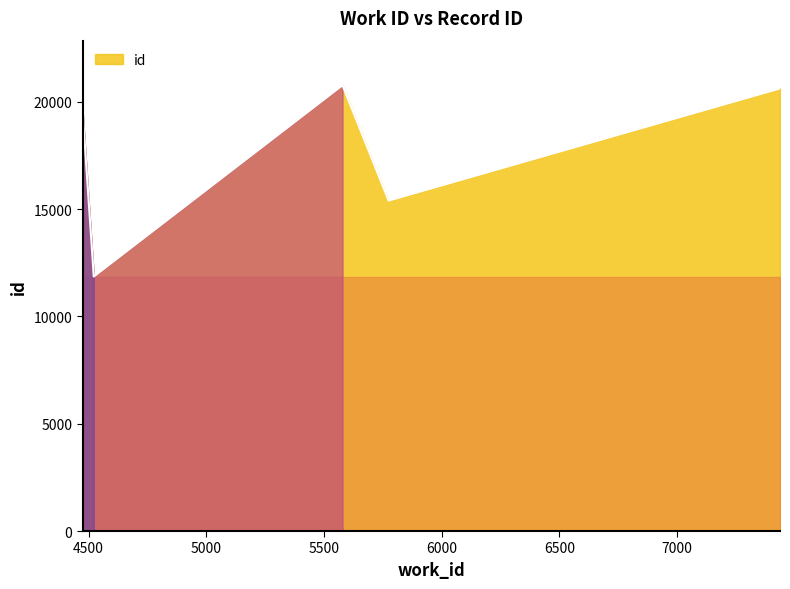

What is the minimum value shown in the chart?

11863